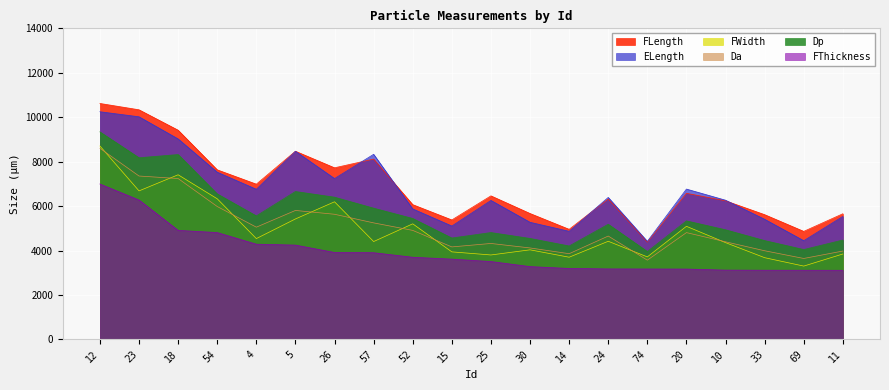

How many interior local peaks does the Dp series have?

5